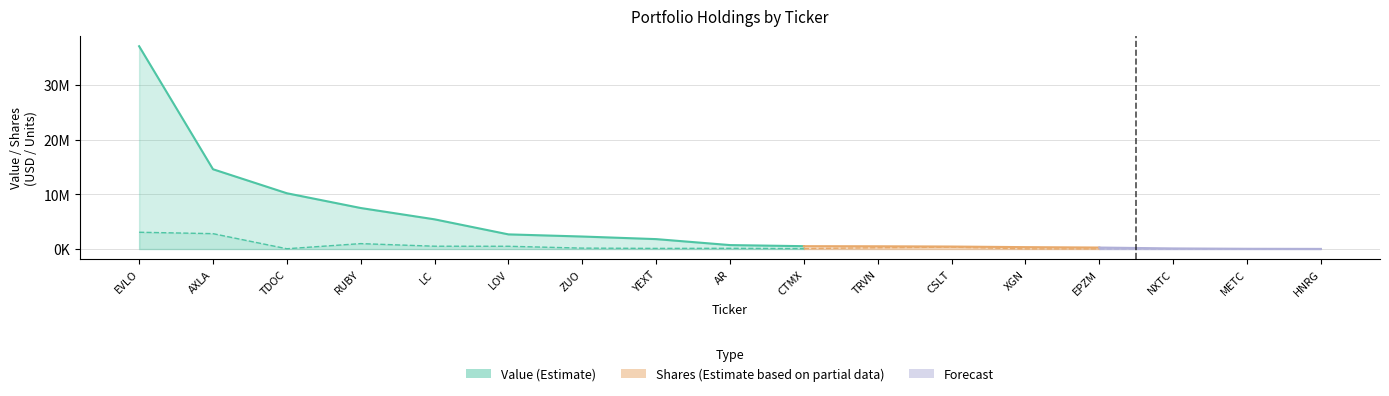

Reading left to right, what are all the values shown in this chart?

Value: 37038000	14573000	10187000	7490000	5422000	2674000	2283000	1810000	719000	519000	500000	454000	343000	268000	109000	43000	21000
Shares or principal amount: 3063505	2807981	50943	986878	513440	502576	163894	115147	131895	79193	233850	349070	25982	24686	10044	14951	14270